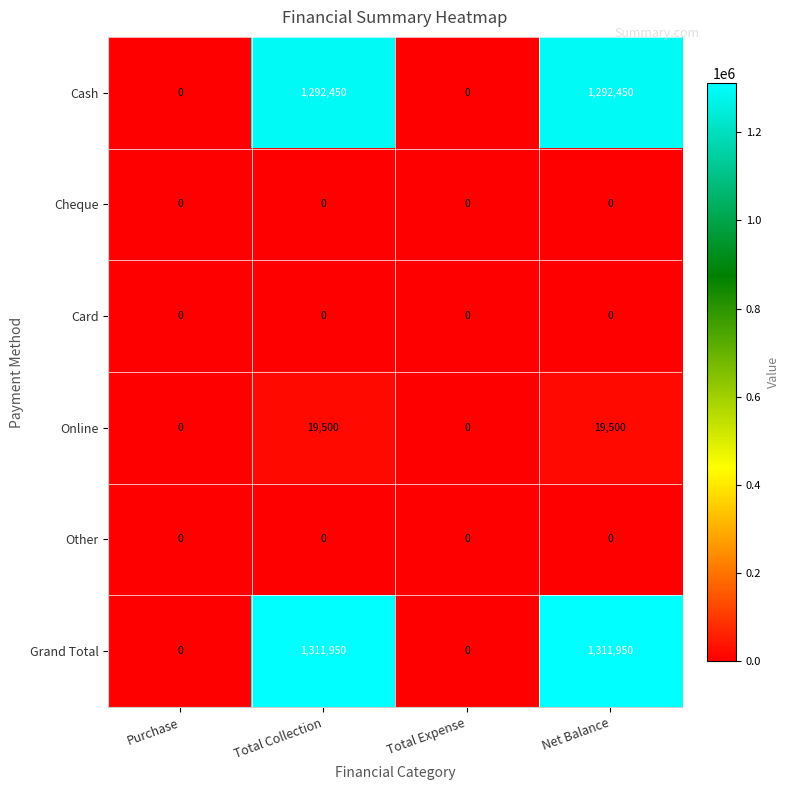

Which series changed the most between Purchase and Total Collection?

Grand Total